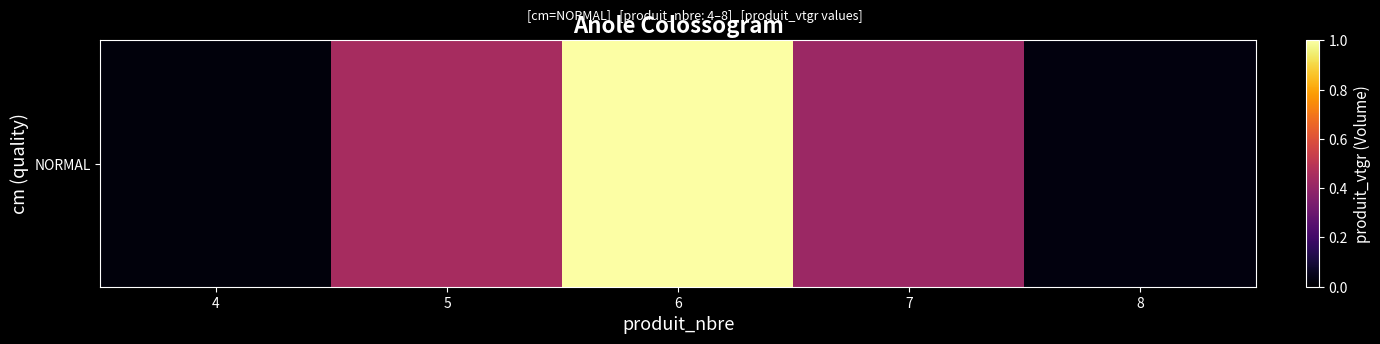

Where is the data nearest to the value 0?

4